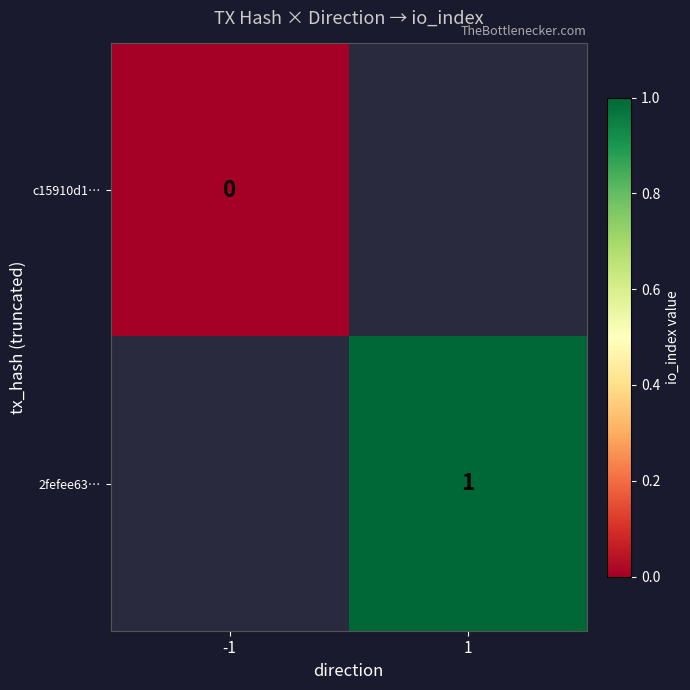

What is the greatest value displayed?

1.0